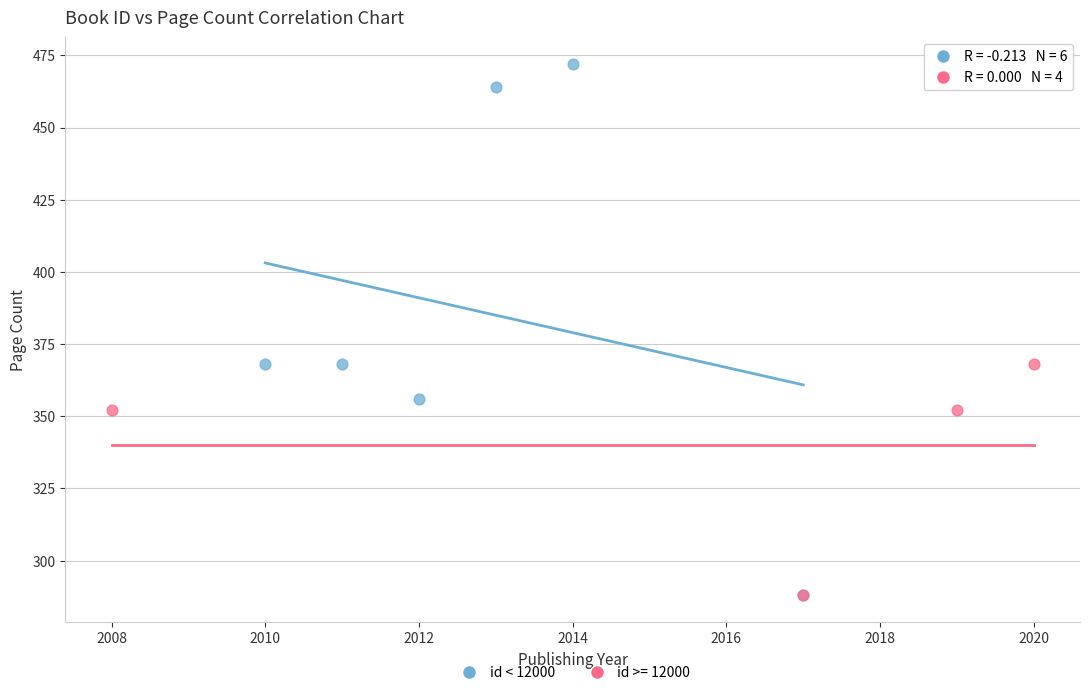

Which series contains the highest Y value?

id < 12000